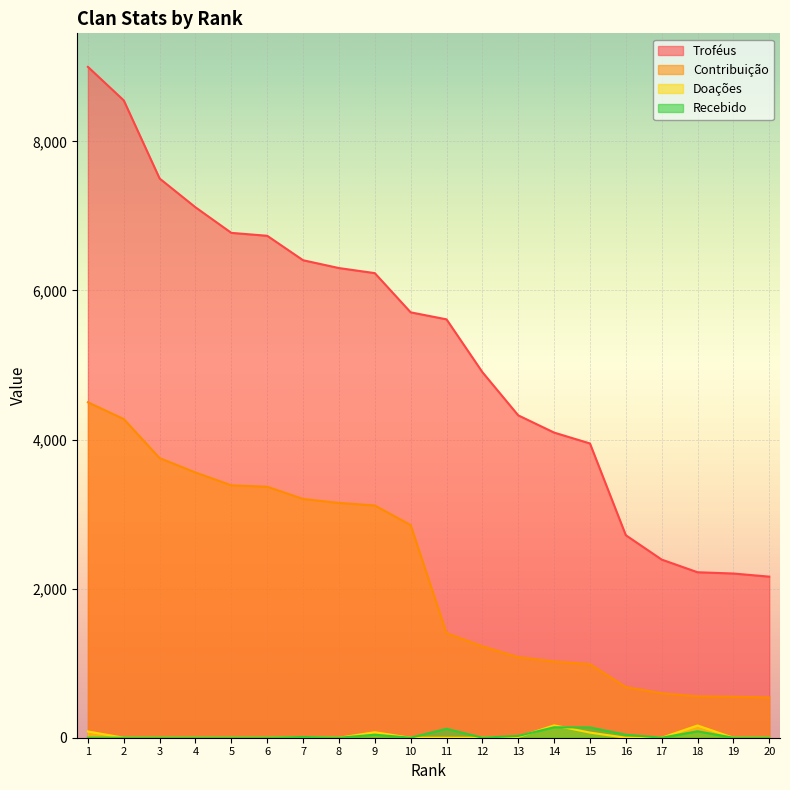

Which has a higher value, 15 or 20?

15